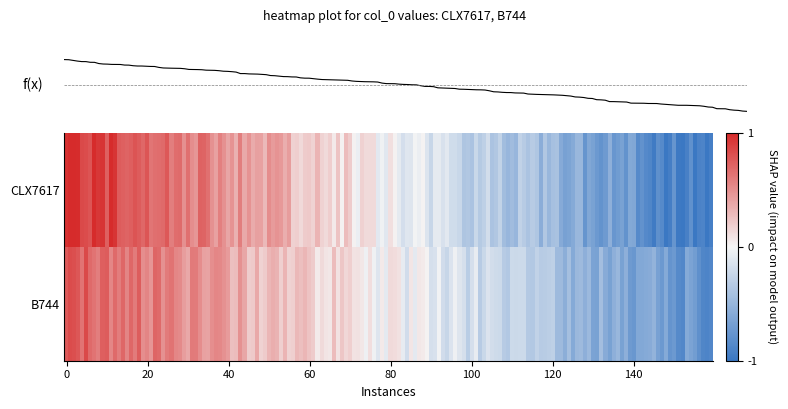

Which has a higher value, 2 or 5?

2